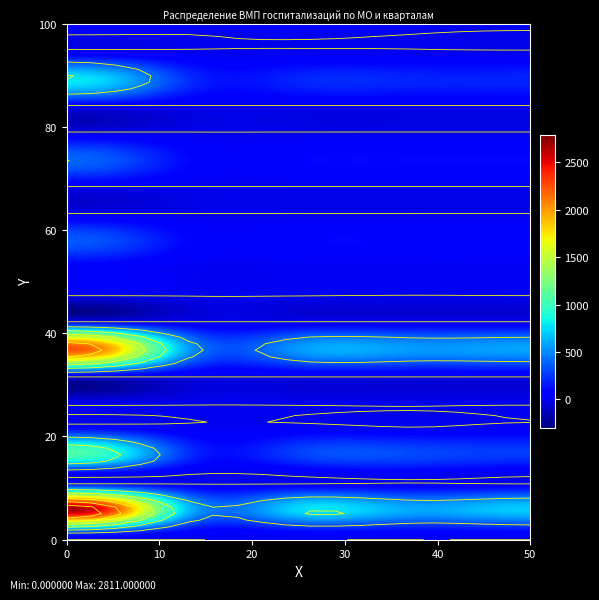

What is the minimum value for ГАУЗ СО ДГКБ №9?

8